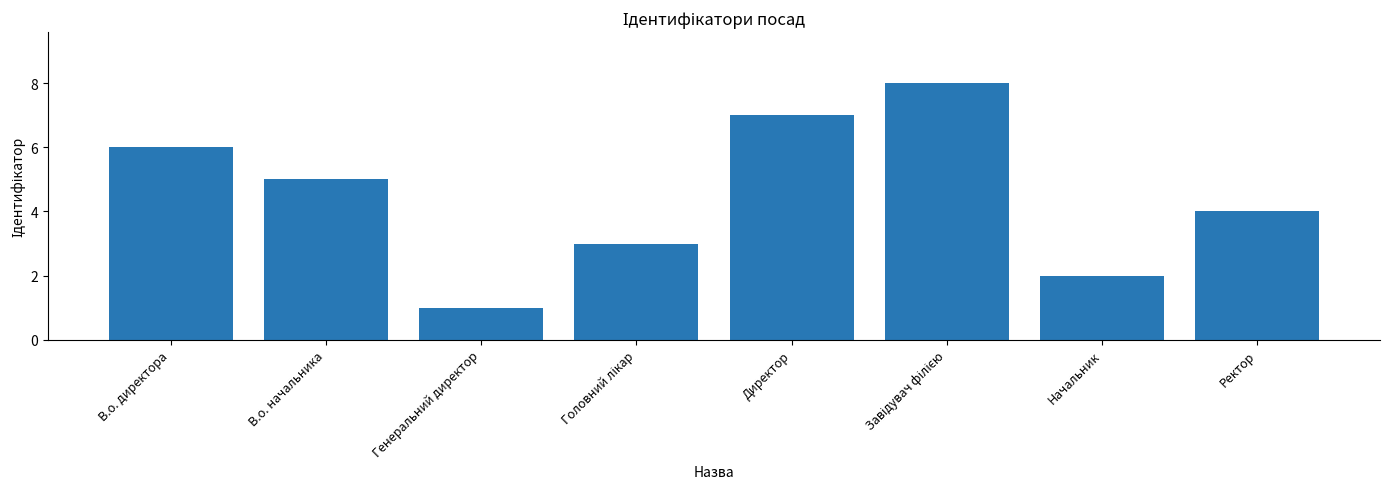

What is the value of the 5th bar from the left?

7